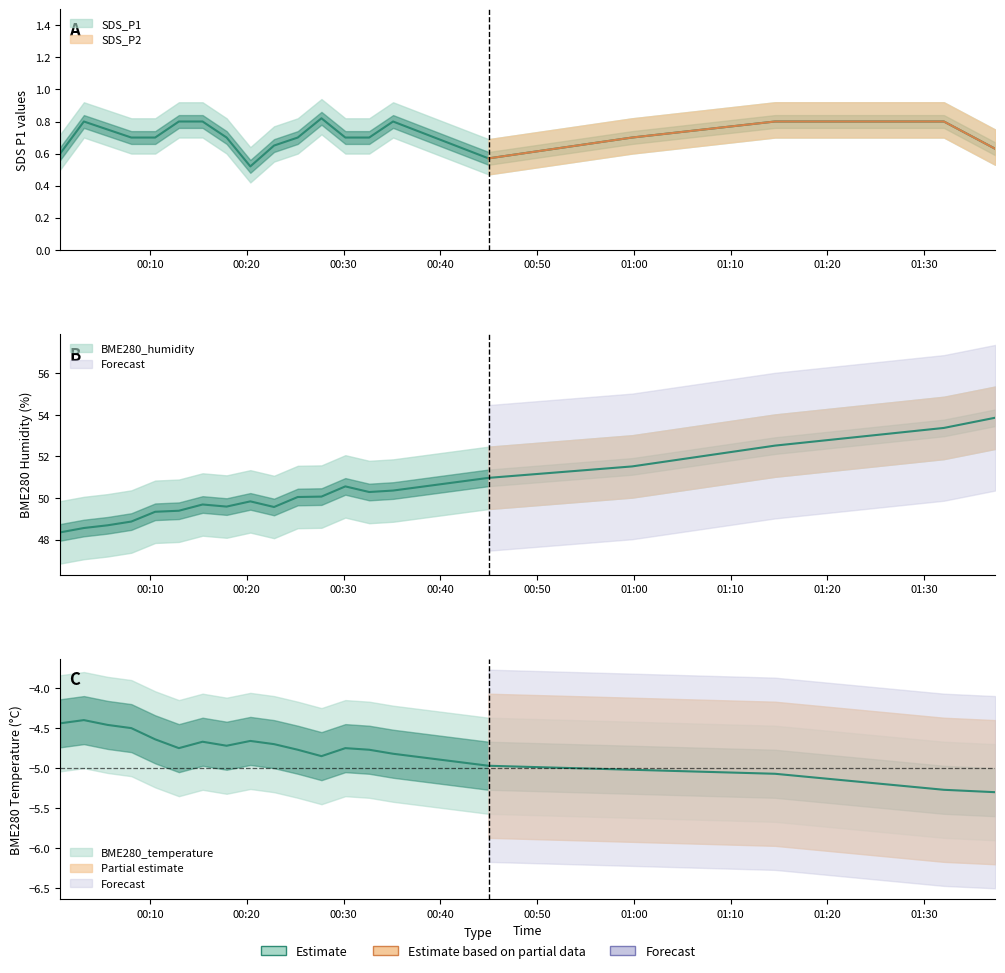

How many lines are shown in the chart?

4